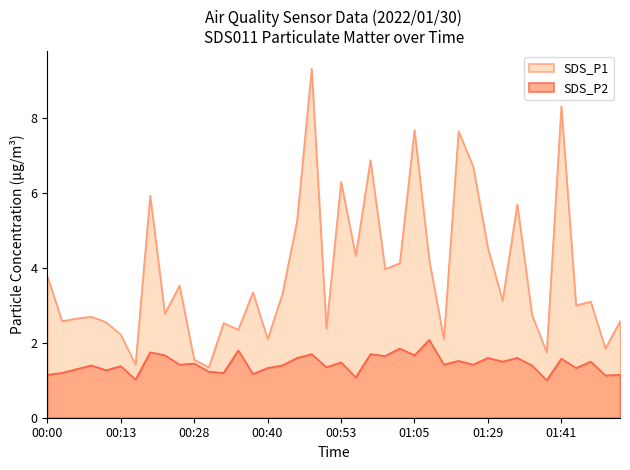

At 01:41, list the series in order from largest to smallest.

SDS_P1, SDS_P2